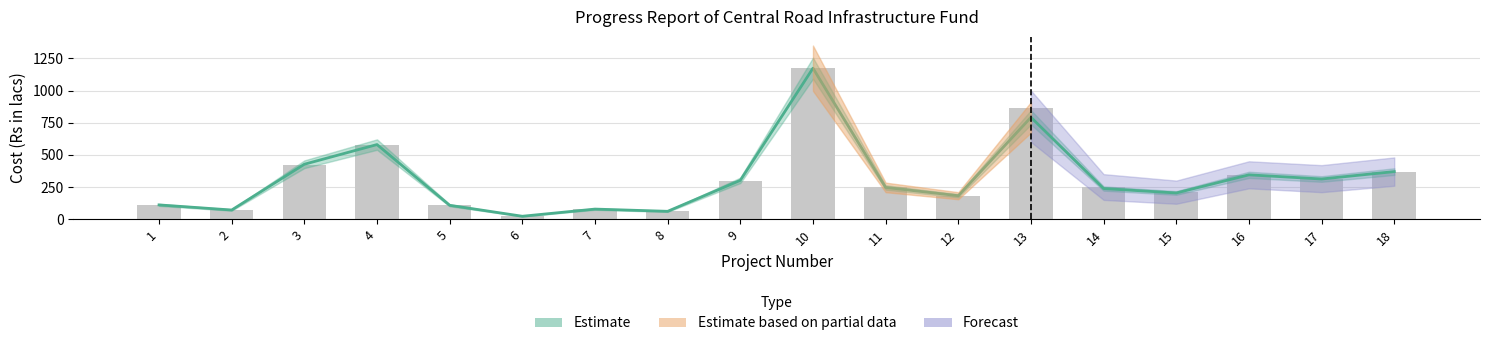

Rank the categories by value from highest to lowest.

10, 13, 4, 3, 18, 16, 17, 9, 14, 11, 15, 12, 1, 5, 7, 2, 8, 6